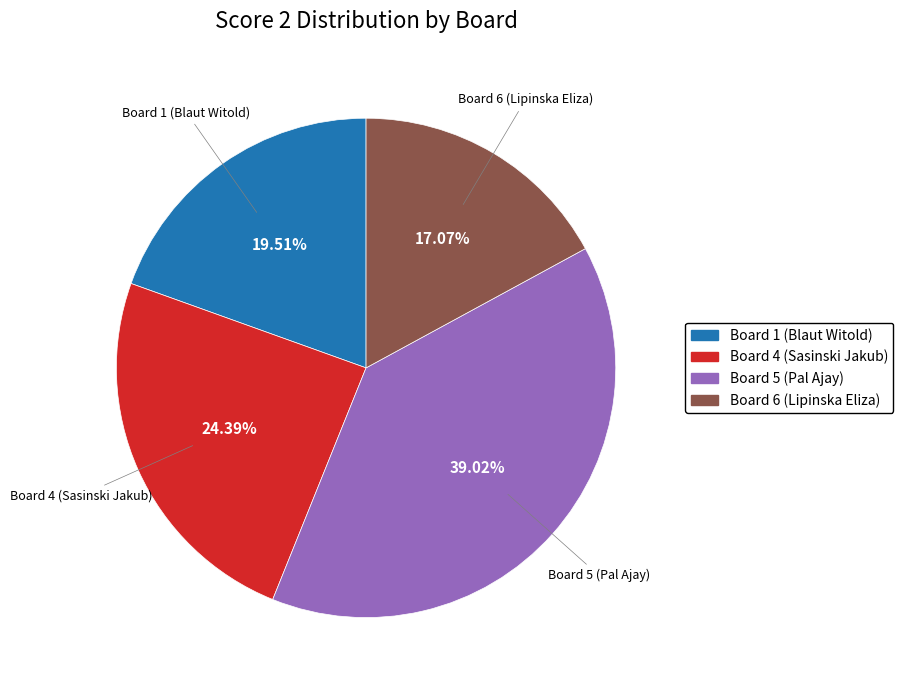

Does any single category account for the majority?

No